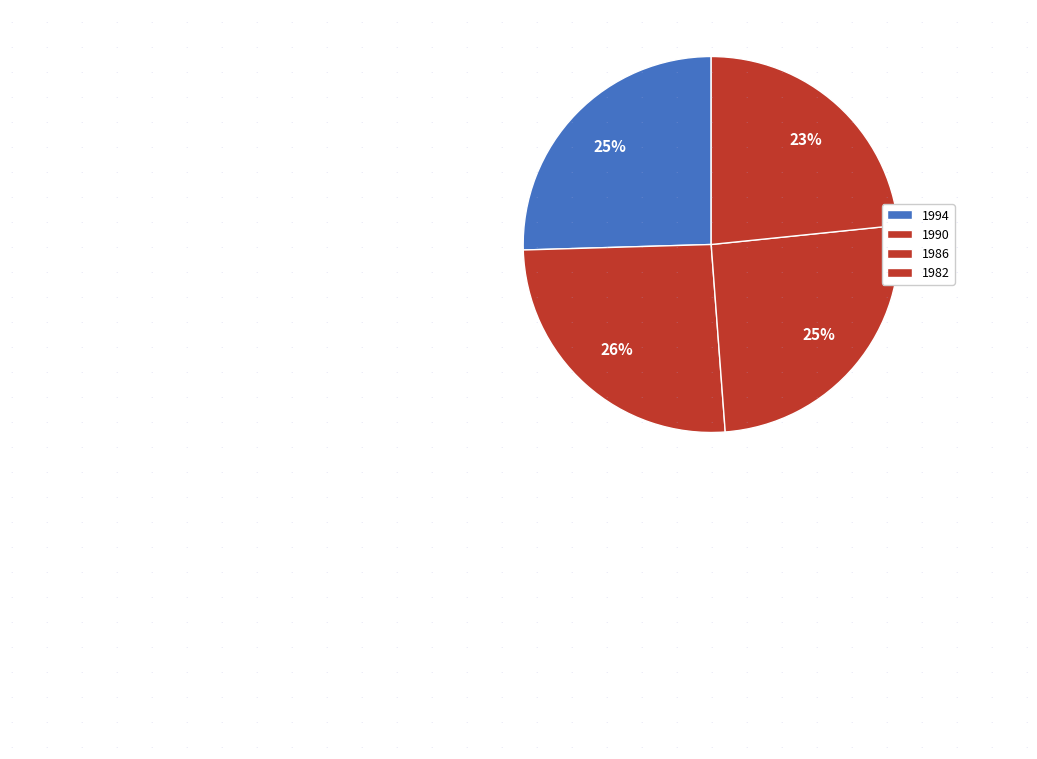

Count the number of slices in the pie.

4